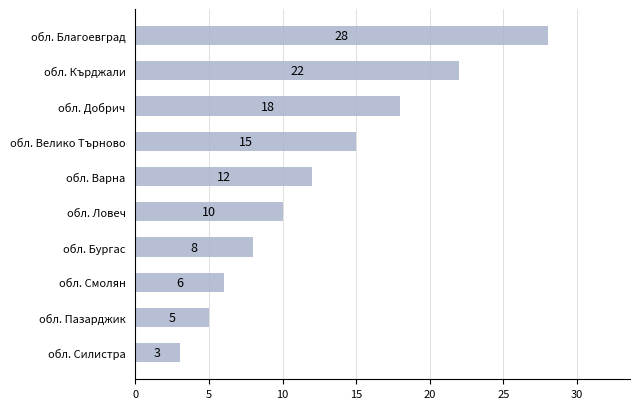

What is the difference between the second highest and second lowest values?

17